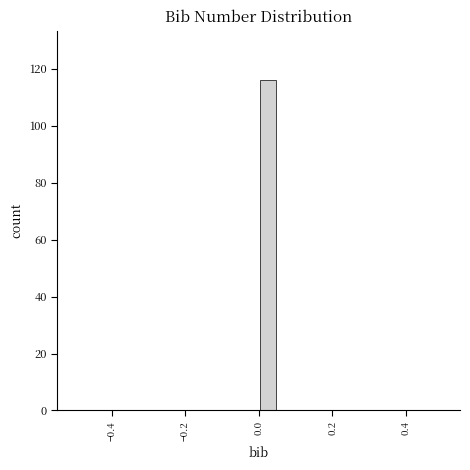

Around what value on the x-axis is the tallest bar? Give the approximate position of its centre, as read against the axis.

0.02